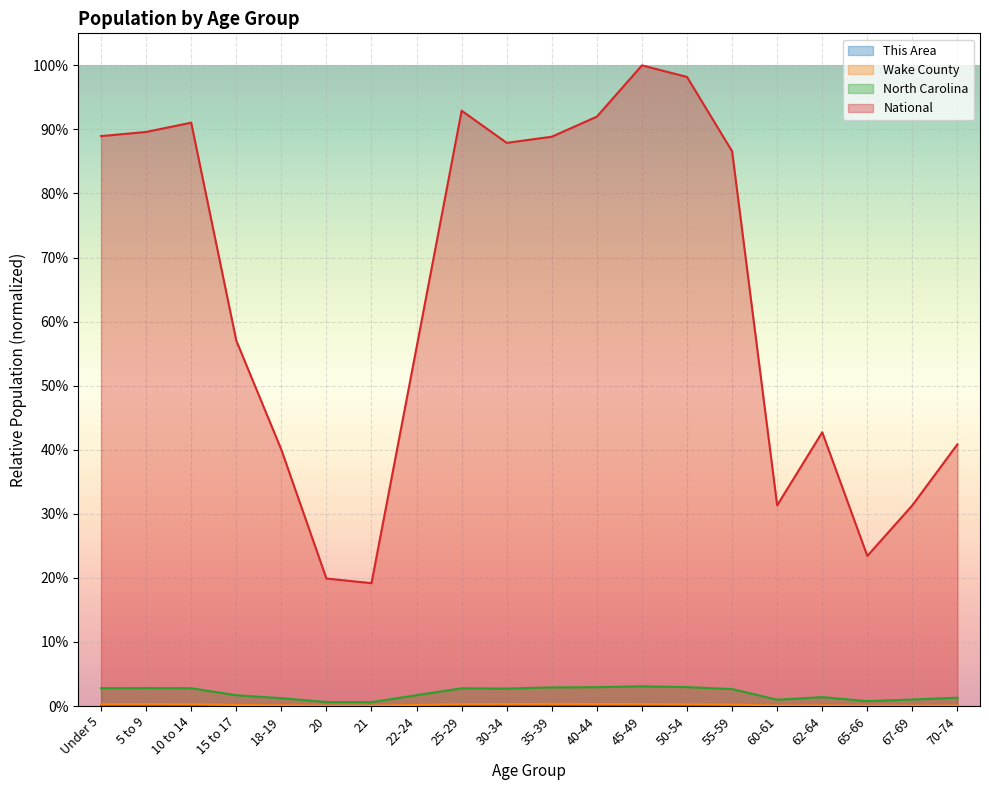

Does the chart display data point markers on the line(s)?

No